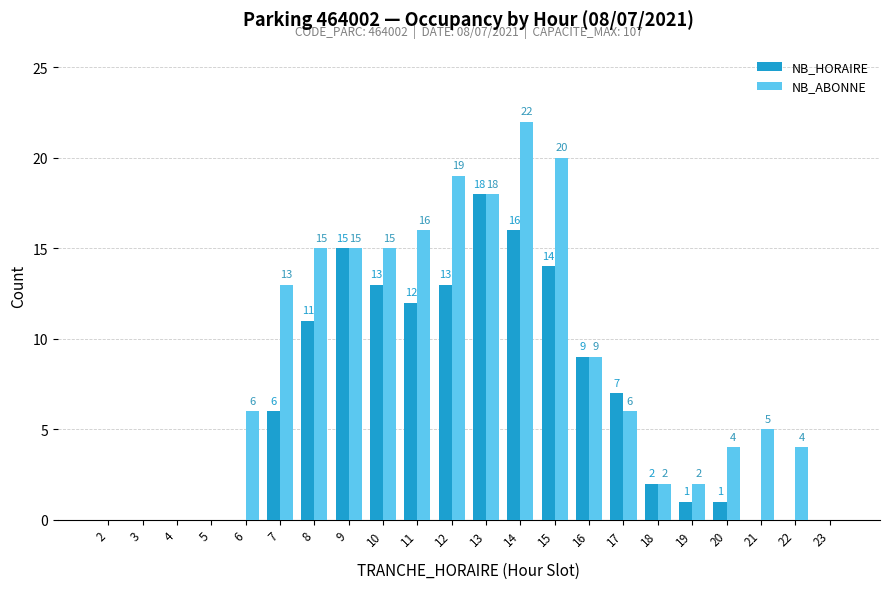

At which label is NB_HORAIRE closest to 9?

16